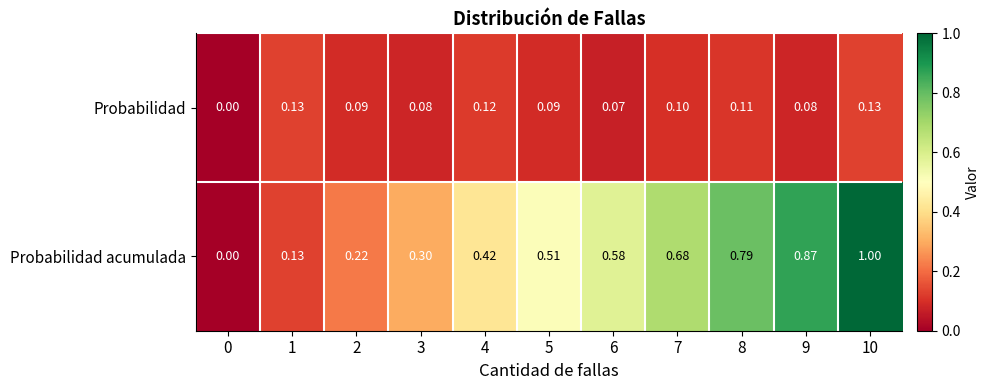

Rank the series by their maximum value, from highest to lowest.

Probabilidad acumulada, Probabilidad